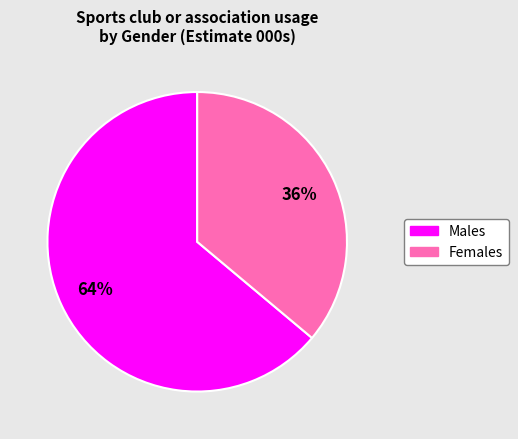

To the nearest percent, what percentage of the pie is Females?

36%